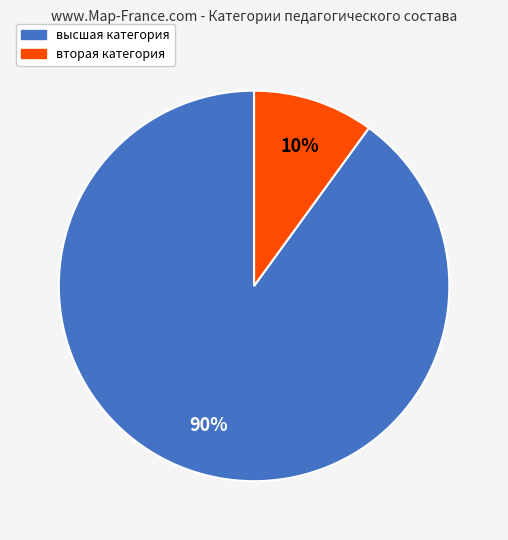

To the nearest percent, what is the combined percentage of высшая категория and вторая категория?

100%